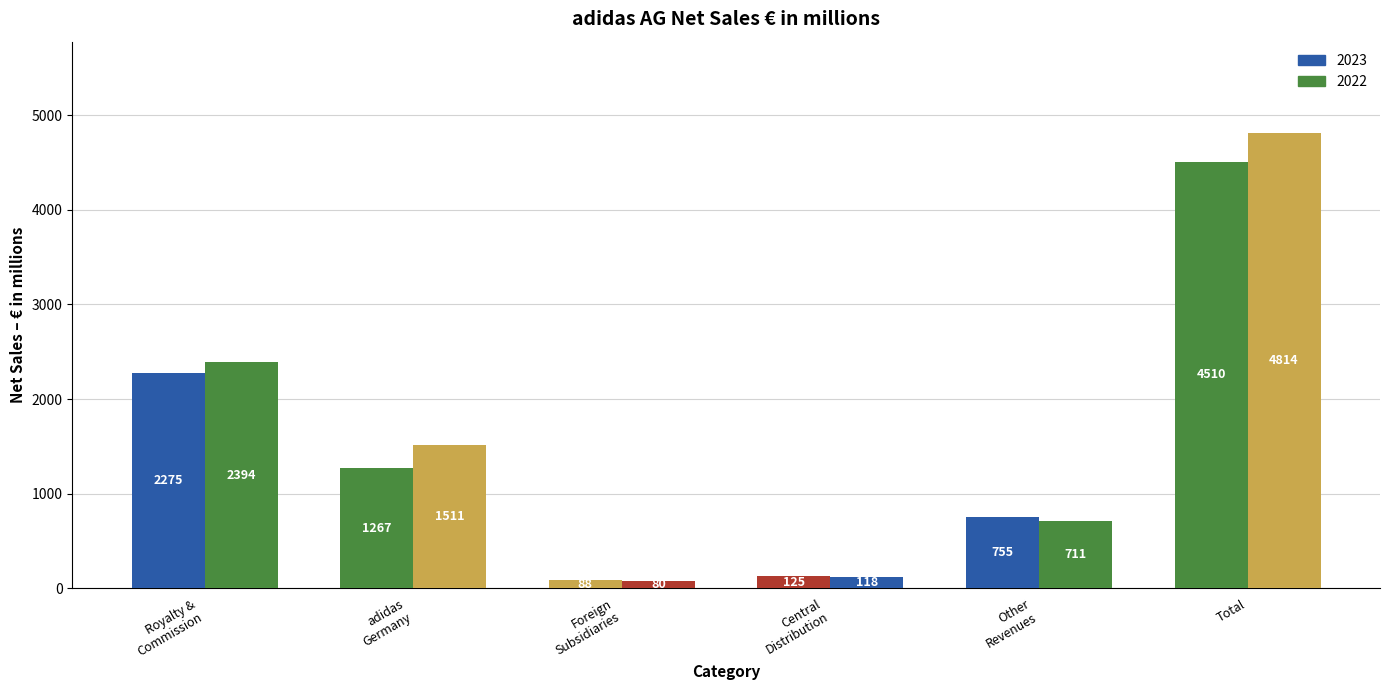

Between Royalty and commission income and Foreign subsidiaries, which series saw the biggest shift?

2022